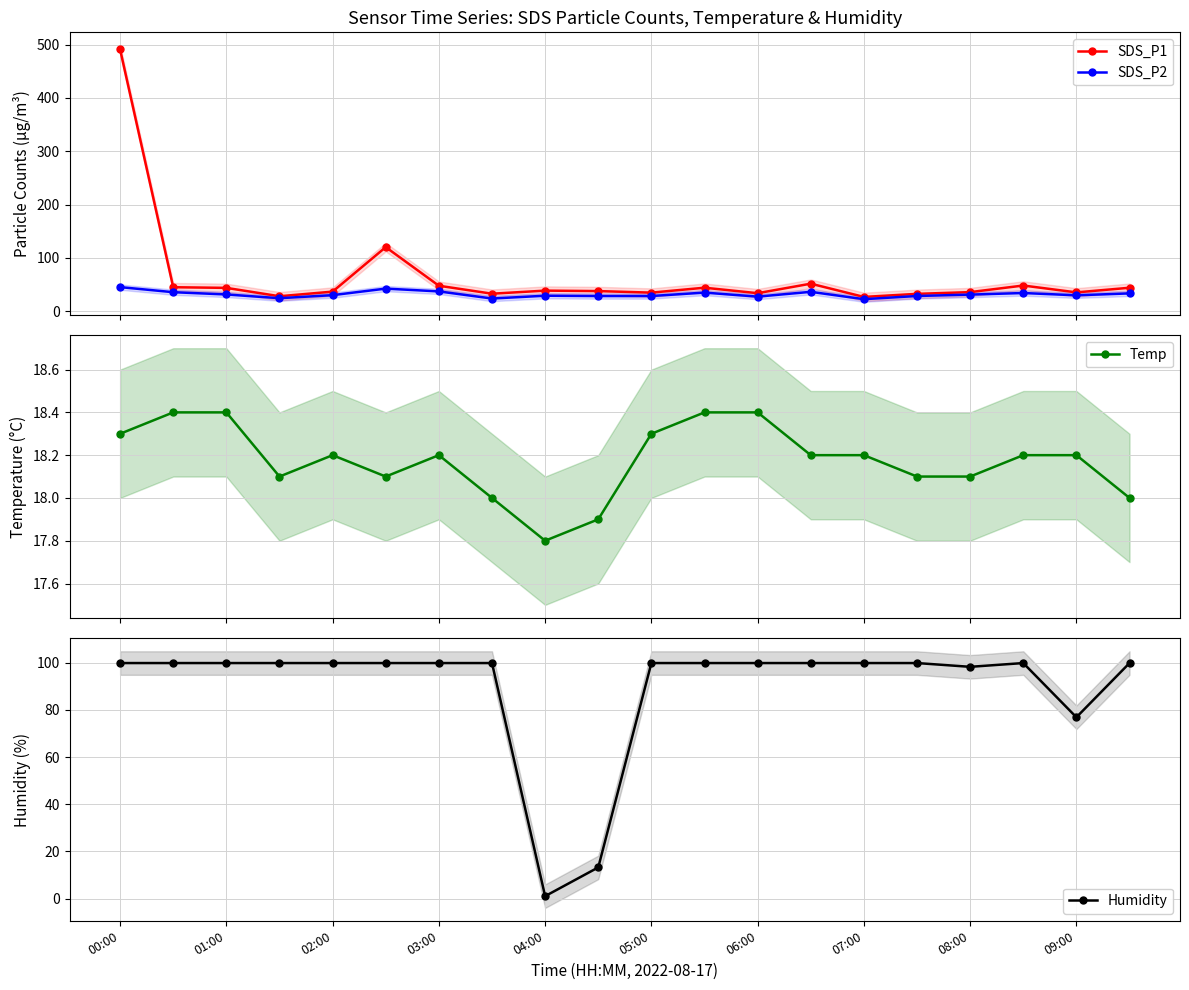

What is the maximum value for SDS_P1?

491.1